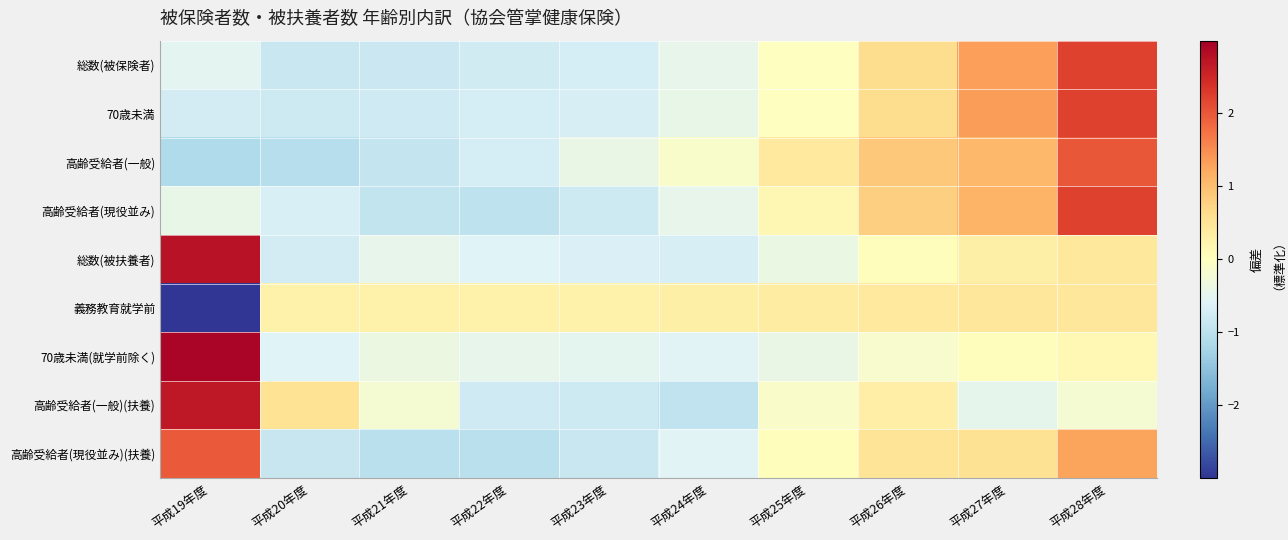

At which category does the chart reach its peak across all series?

平成19年度